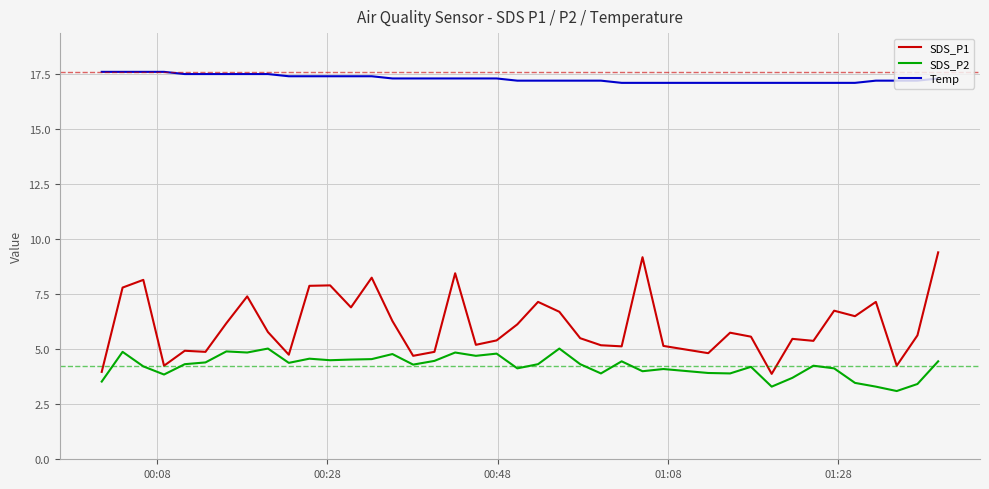

What is the minimum value for Temp?

17.1